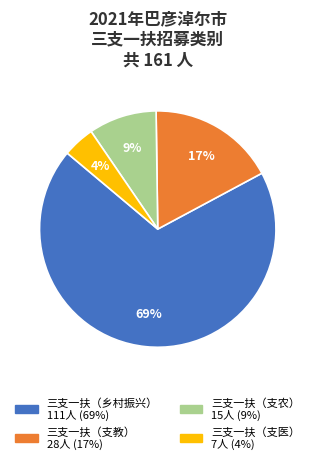

True or false: 三支一扶（乡村振兴） accounts for 58% of the total.

False